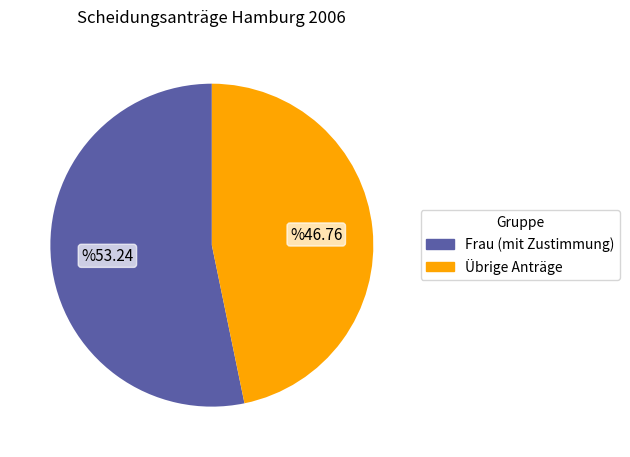

Is there any slice that represents more than half of the pie?

Yes